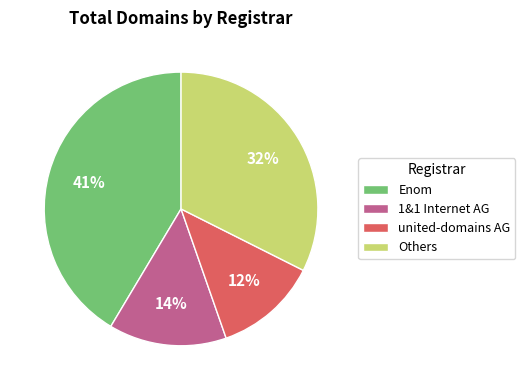

Rank the categories by value from lowest to highest.

united-domains AG, 1&1 Internet AG, Others, Enom